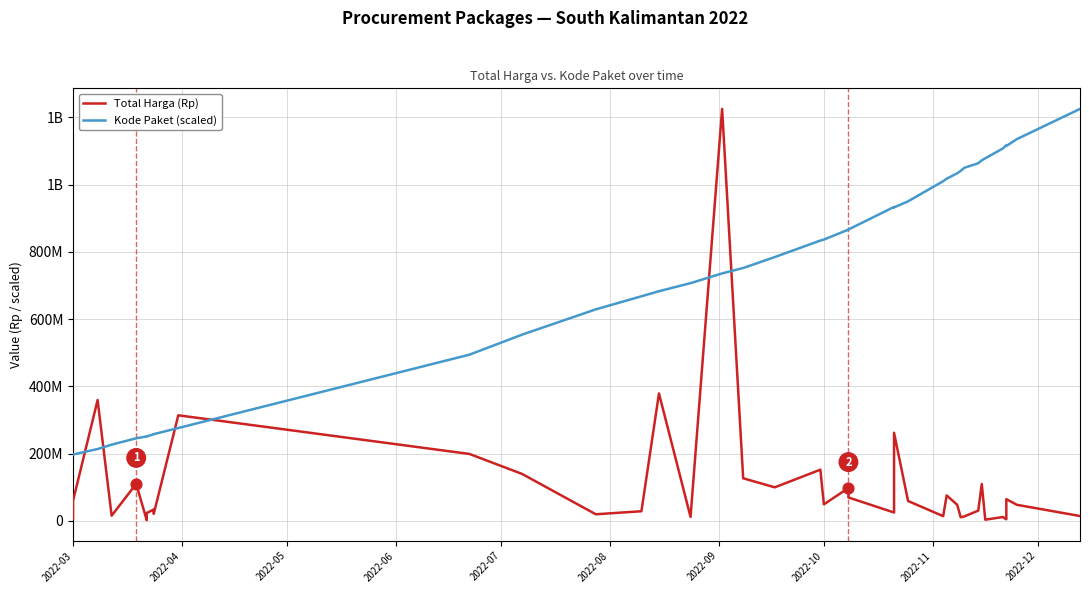

Is the value of Total Harga (Rp) at 23 greater than the value of Kode Paket (scaled) at 24?

No